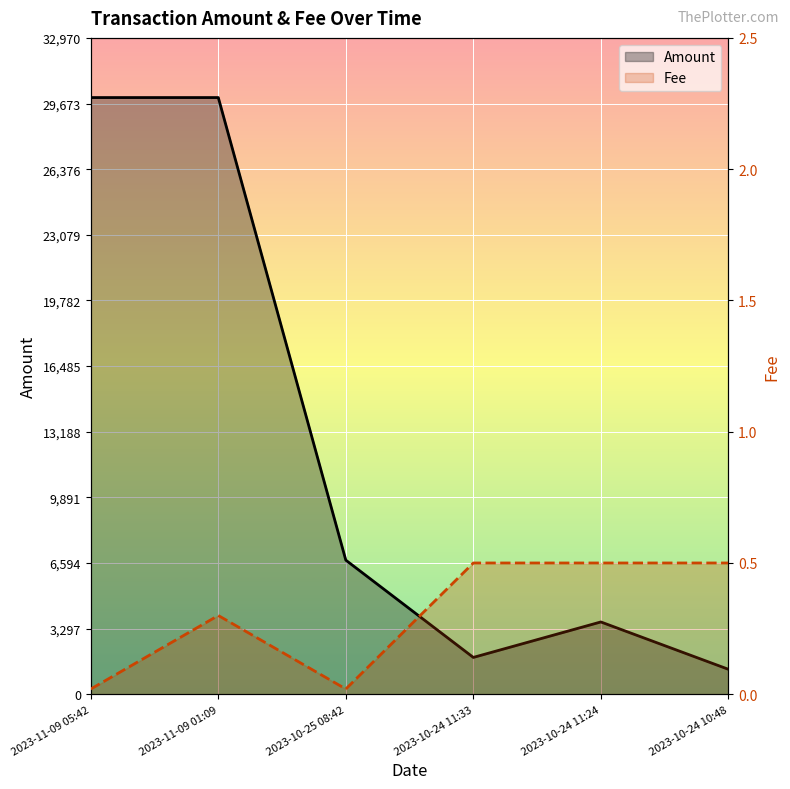

Reading right to left, transcribe all the data shown in this chart.

Amount: 1255.0	3631.9	1850.3	6736.2	29973.0	29973.0
Fee: 0.5	0.5	0.5	0.0	0.3	0.0